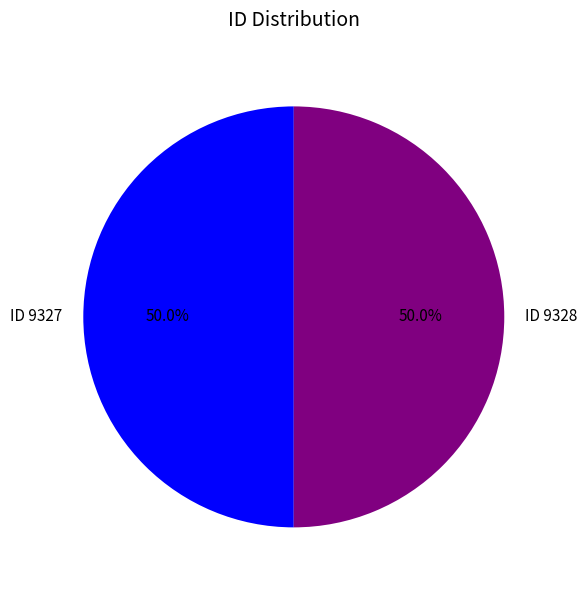

Count the number of slices in the pie.

2